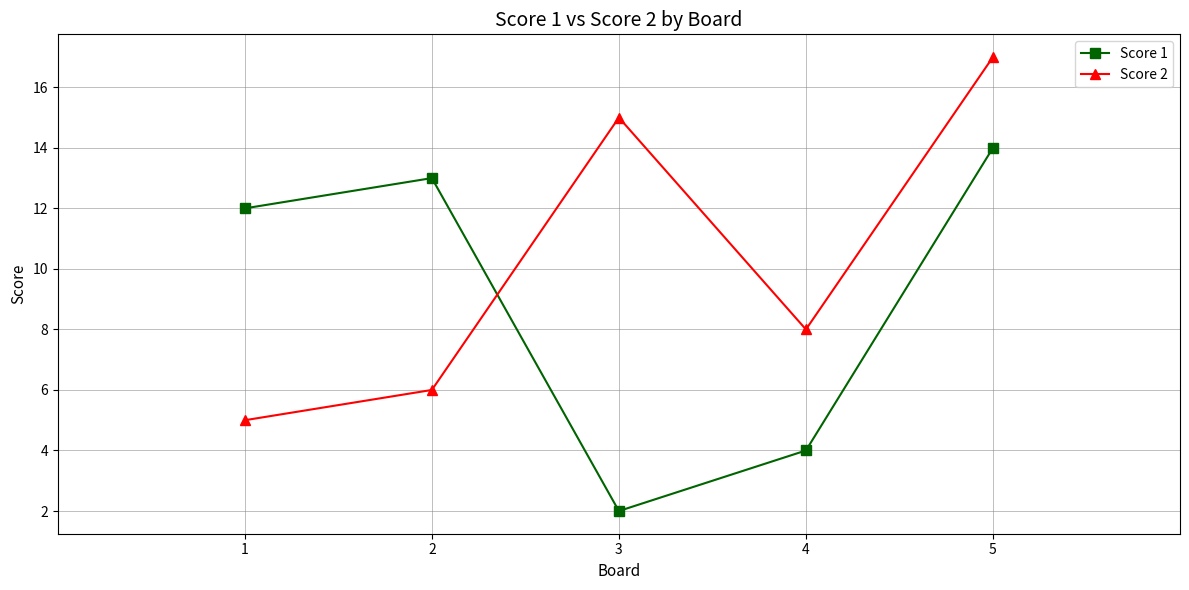

Reading right to left, extract all data points from this chart.

Score 1: 14	4	2	13	12
Score 2: 17	8	15	6	5